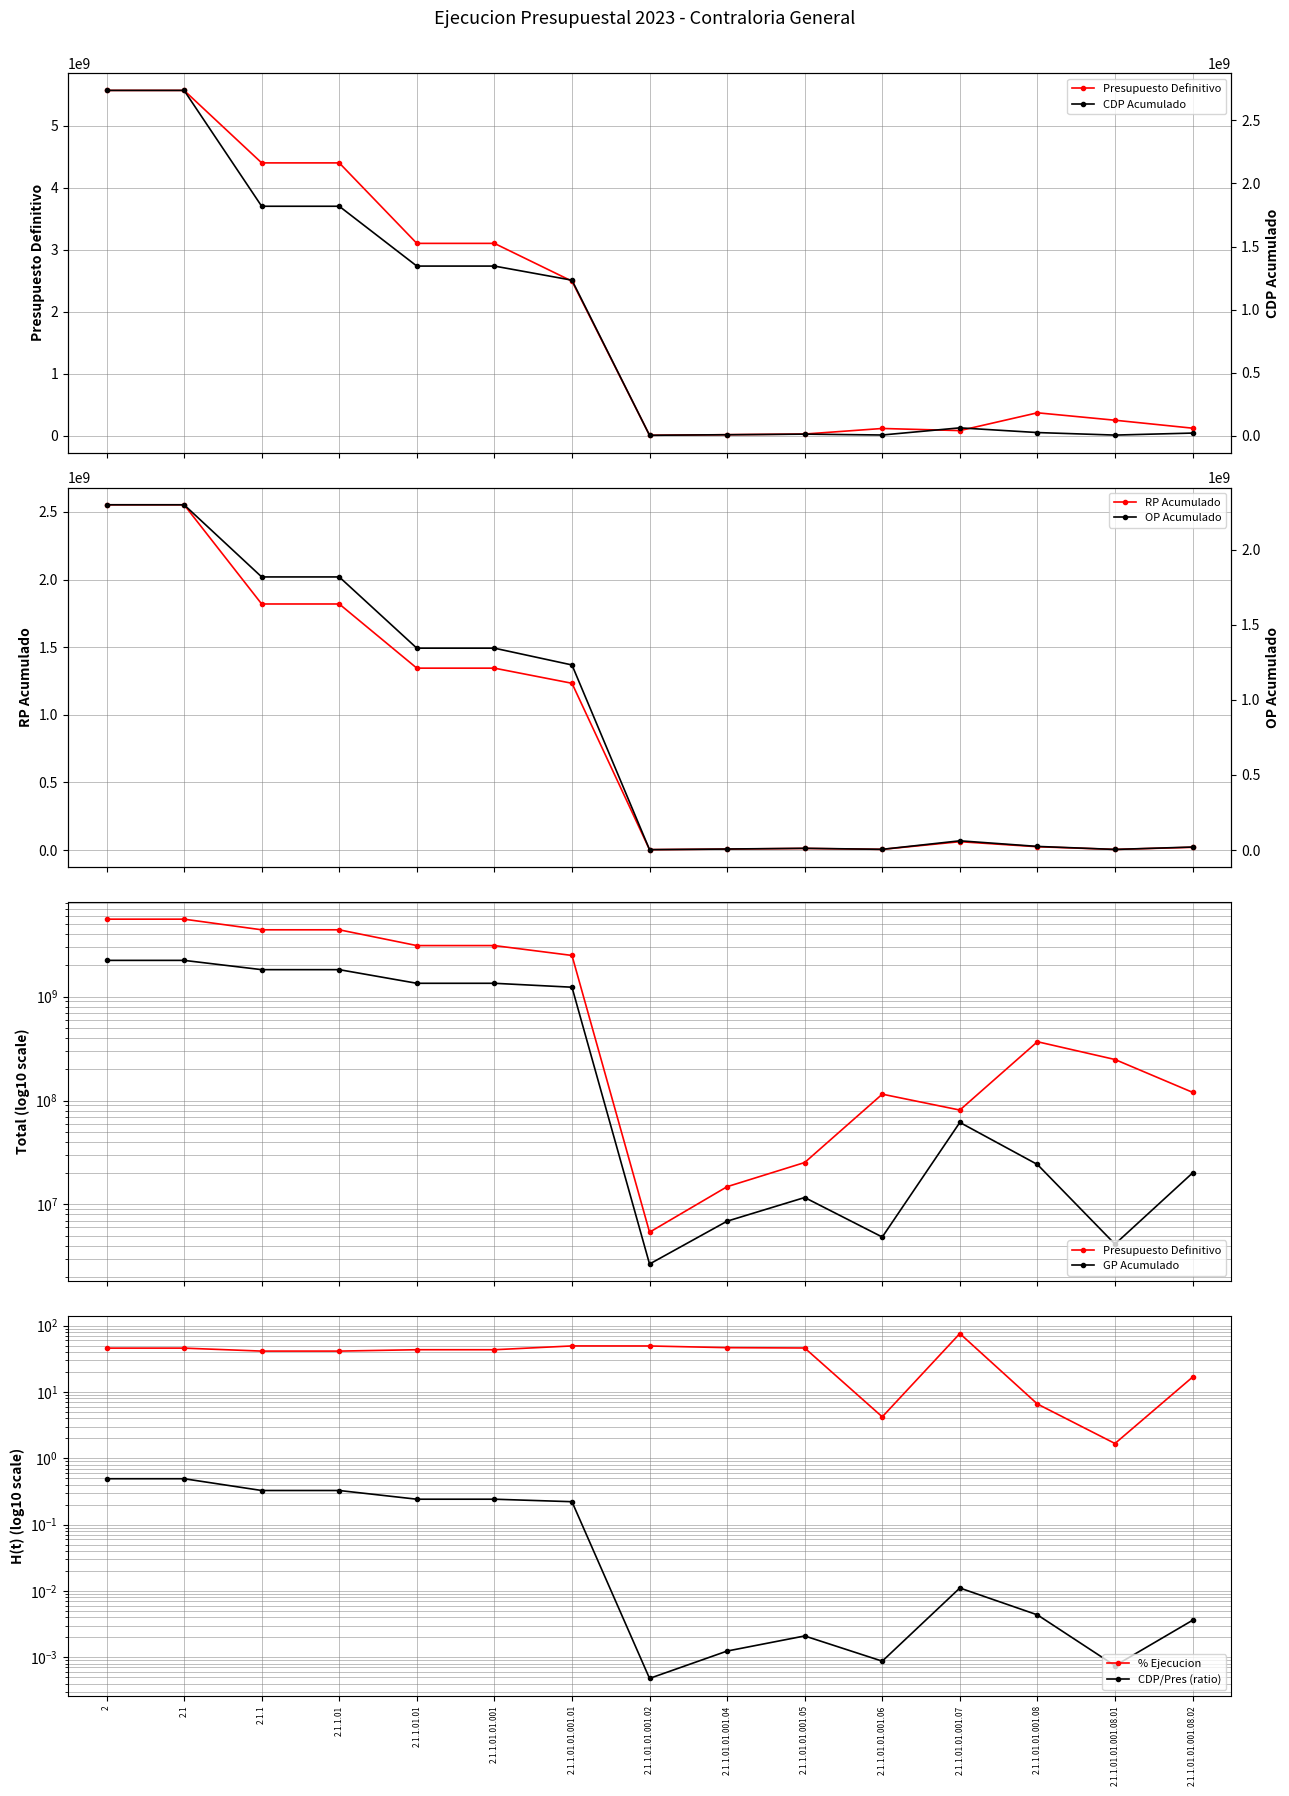

What is the sum of all CDP Acumulado values?

2.4